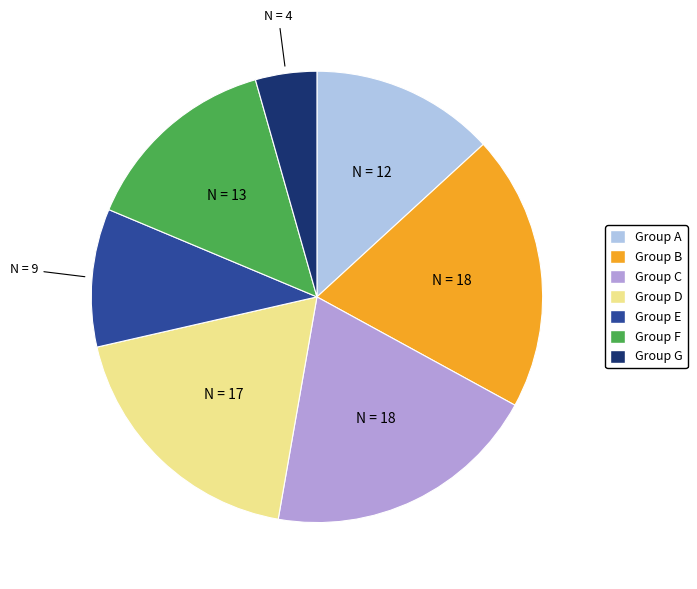

Approximately how many times larger is the value at Group D compared to Group E?

1.9